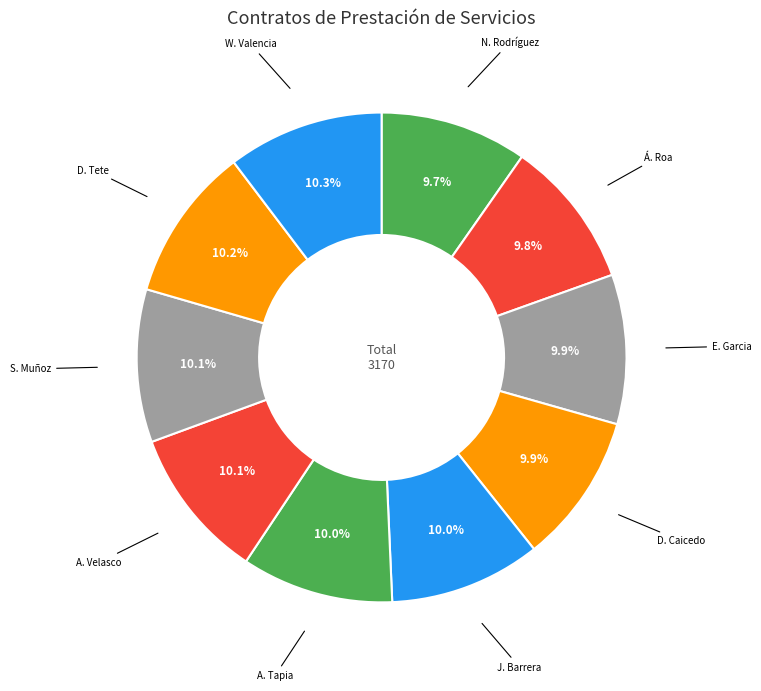

Does any single category account for the majority?

No